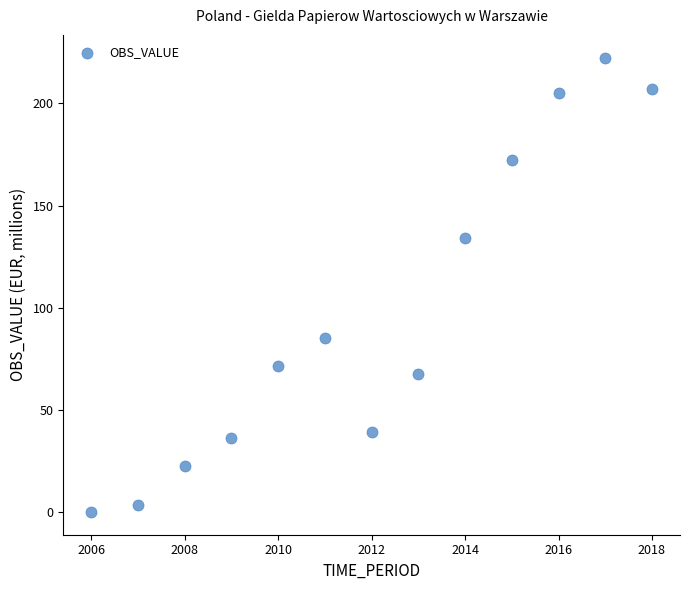

What is the range of X values (max minus min)?

12.0